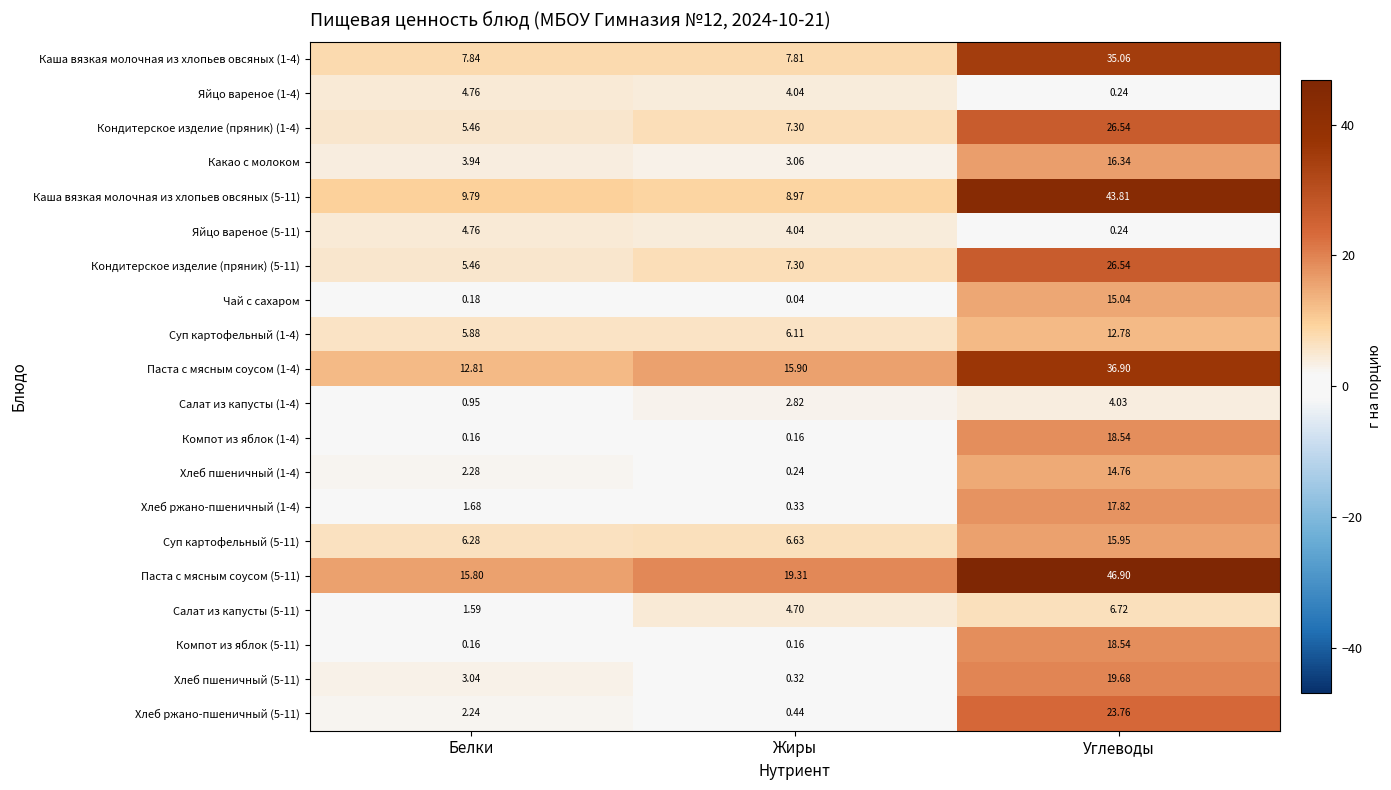

Between Жиры and Углеводы, which series saw the biggest shift?

Каша вязкая молочная из хлопьев овсяных (5-11)